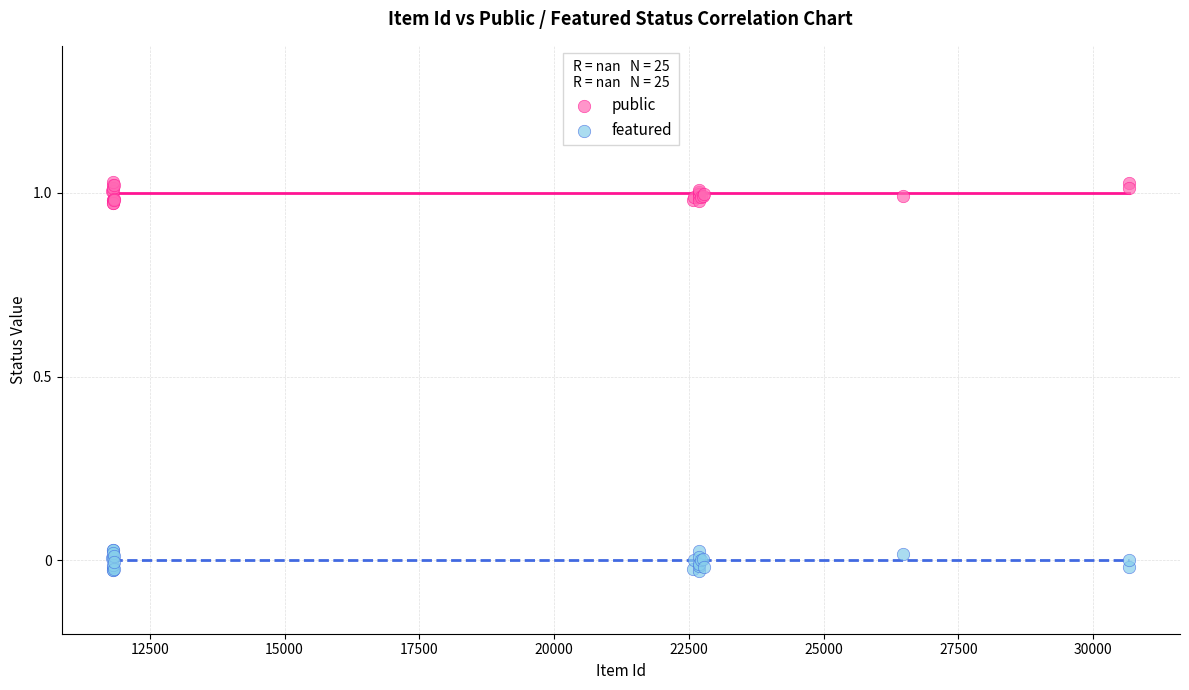

Which series contains the highest Y value?

public